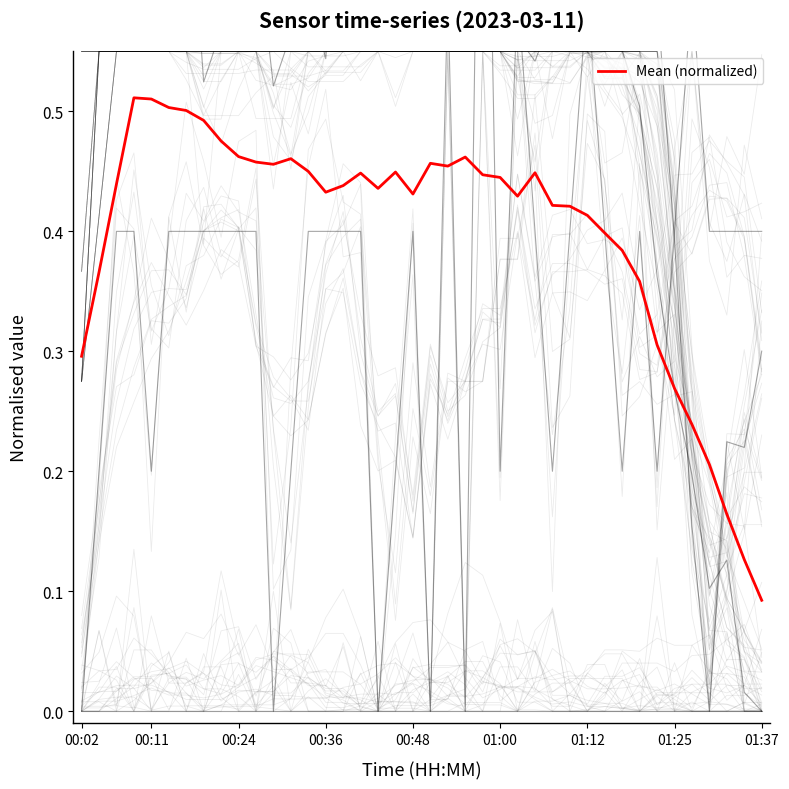

What is the average value?

0.4